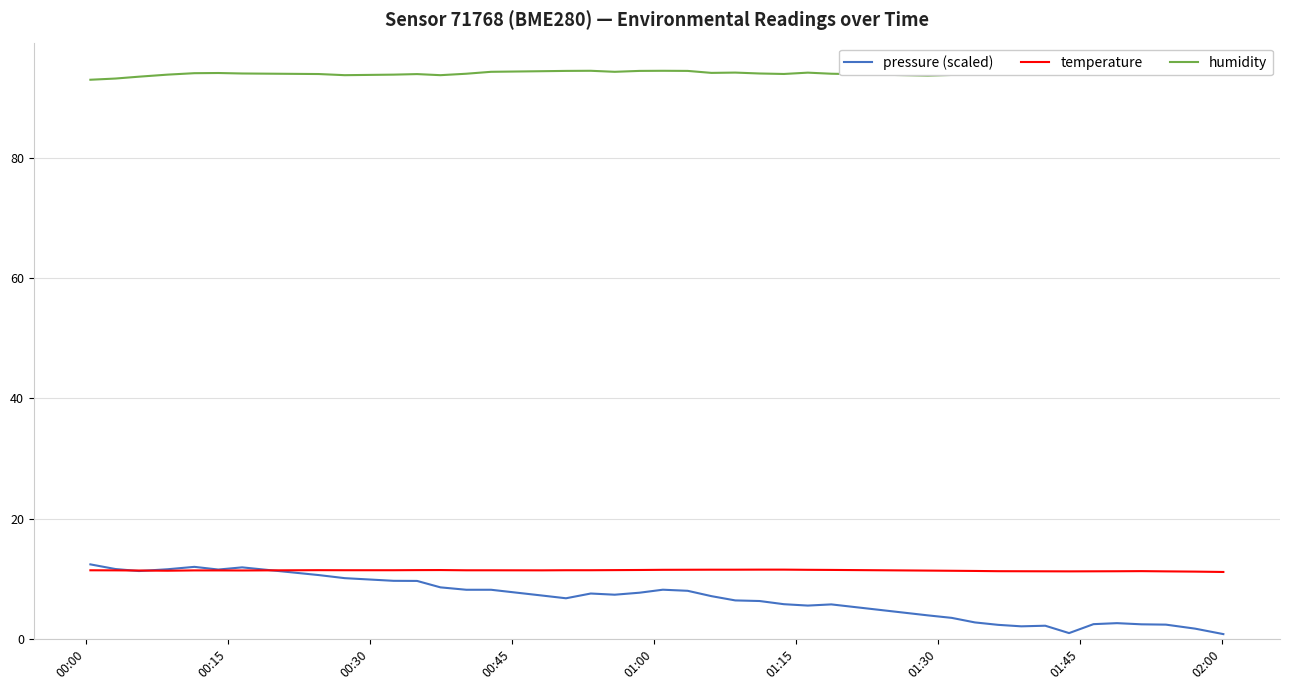

What is the maximum value for pressure (scaled)?

12.4